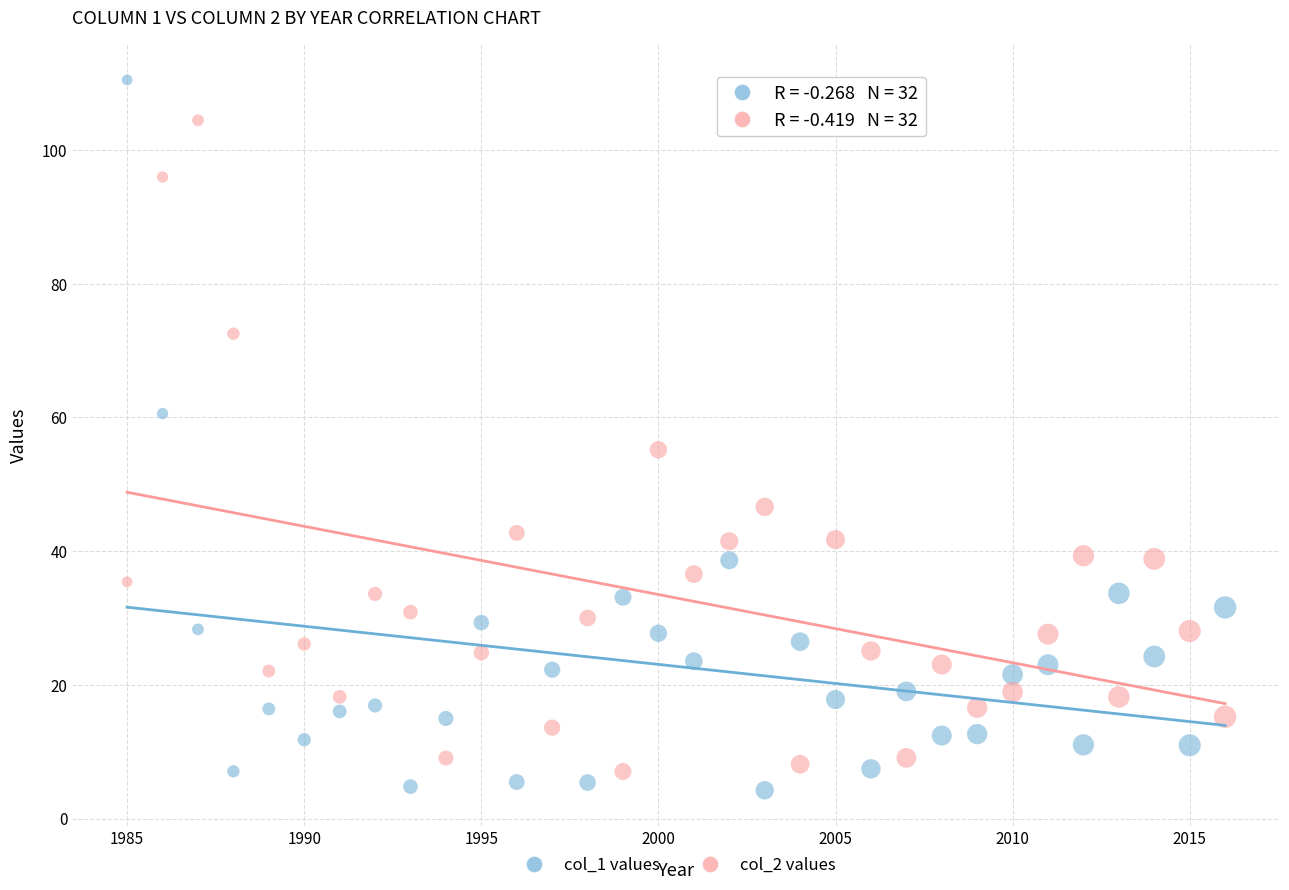

Across all data points, what is the range of X values (max minus min)?

31.0